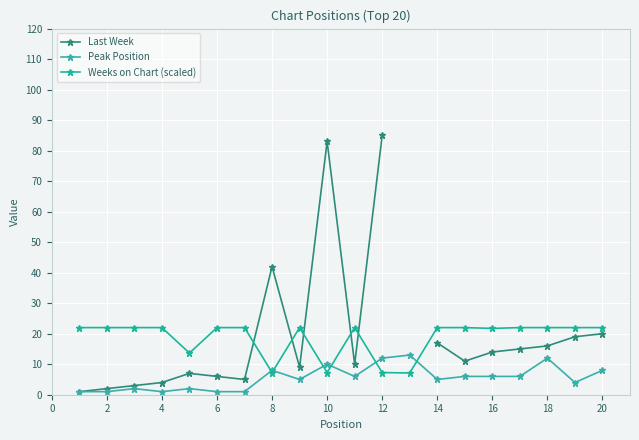

What is the sum of all Peak Position values?

110.0